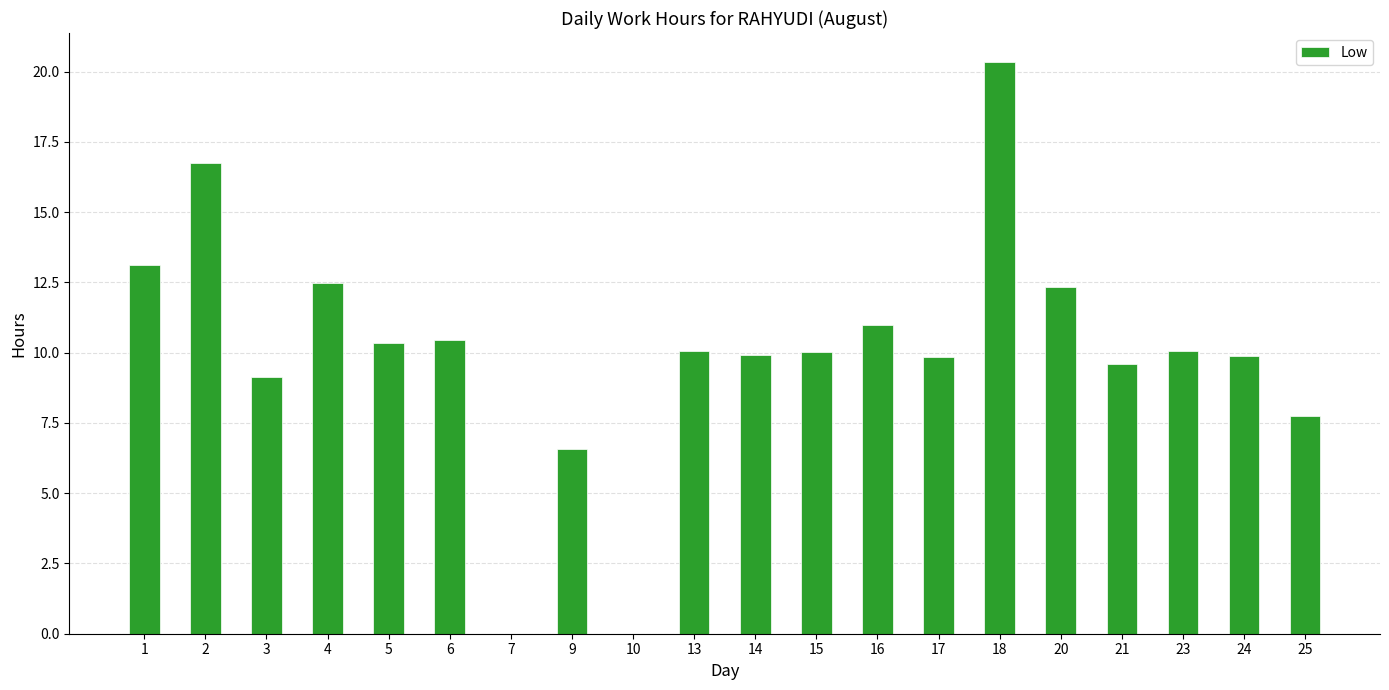

What is the difference between the values at 16 and 4?

1.5